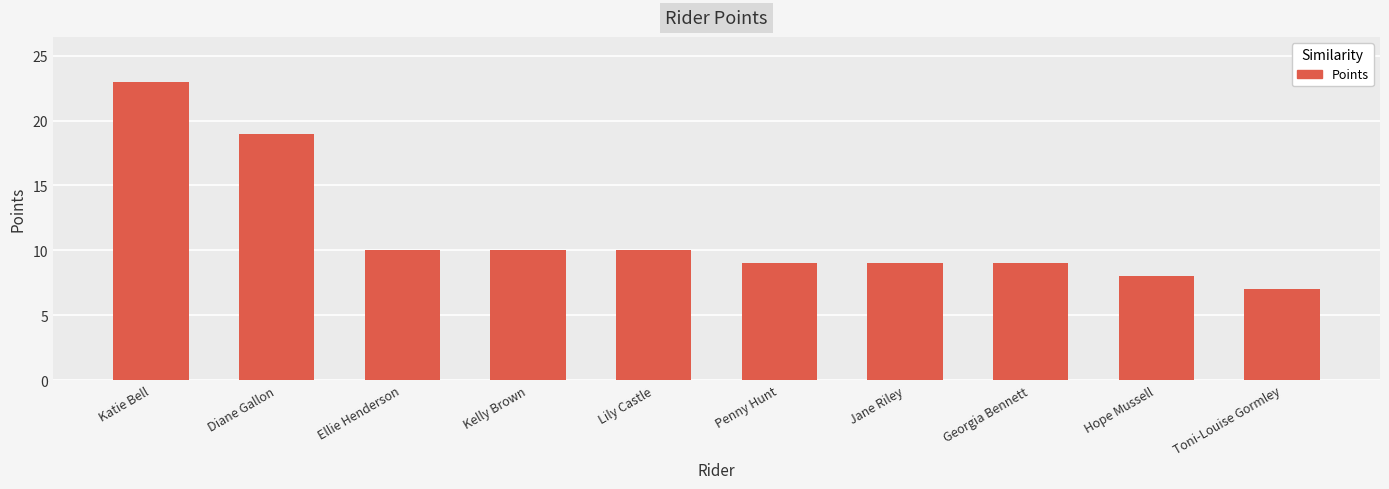

At which category does the chart reach its peak across all series?

Katie Bell